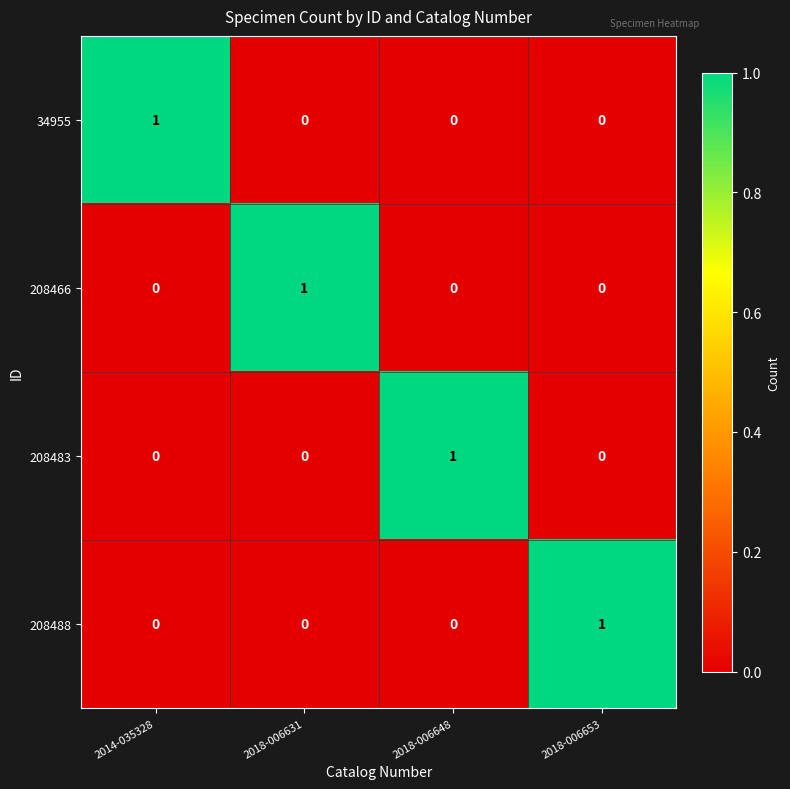

What is the total value across all series at 2014-035328?

1